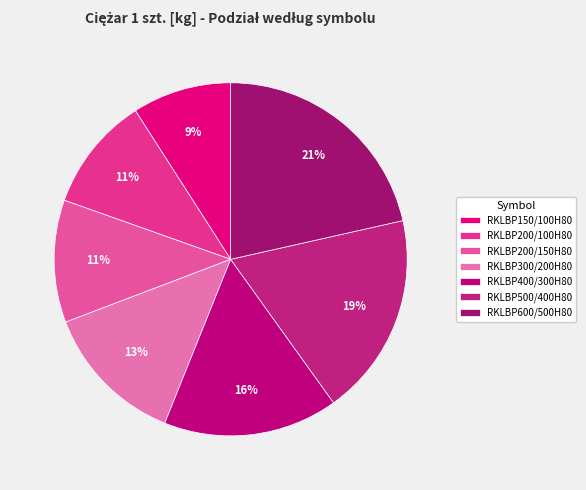

How many segments does this pie chart have?

7